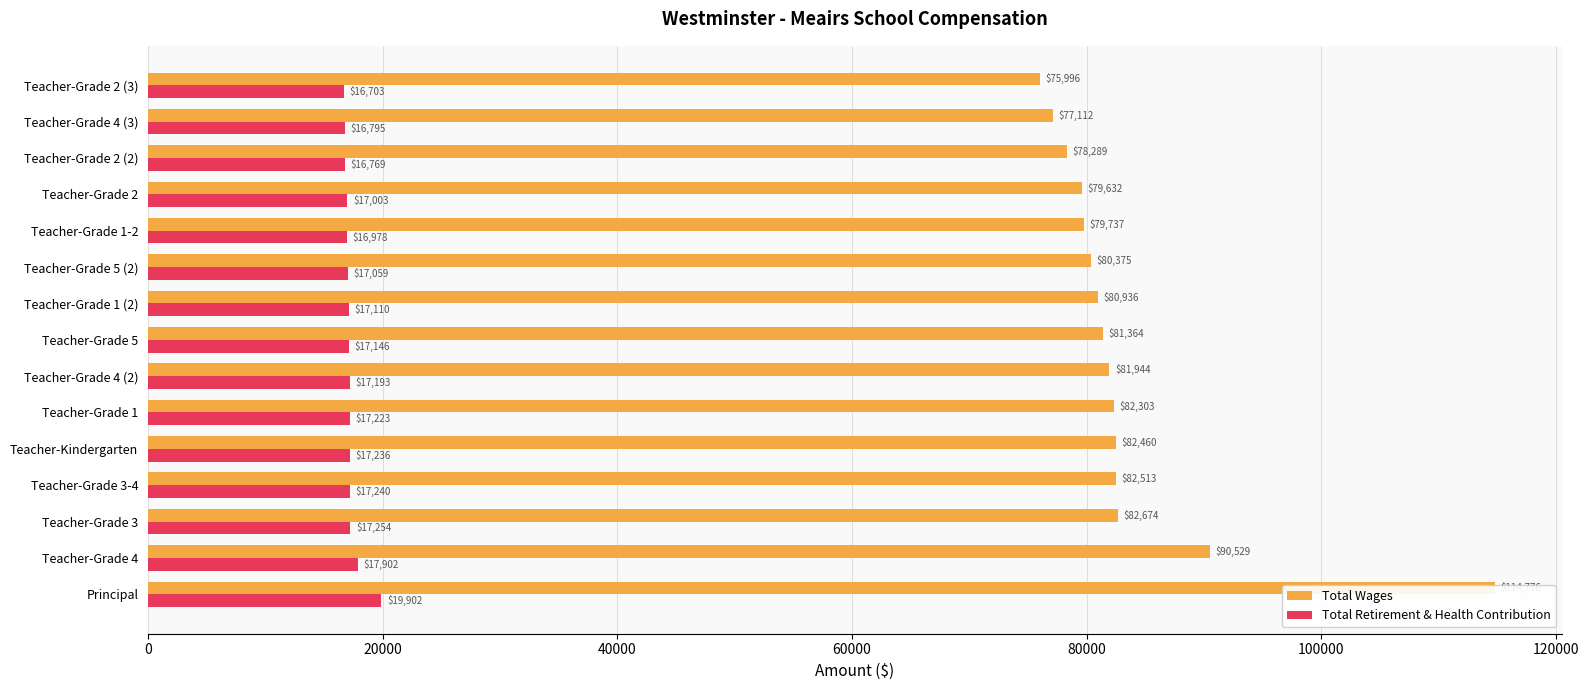

What is the greatest value displayed?

114776